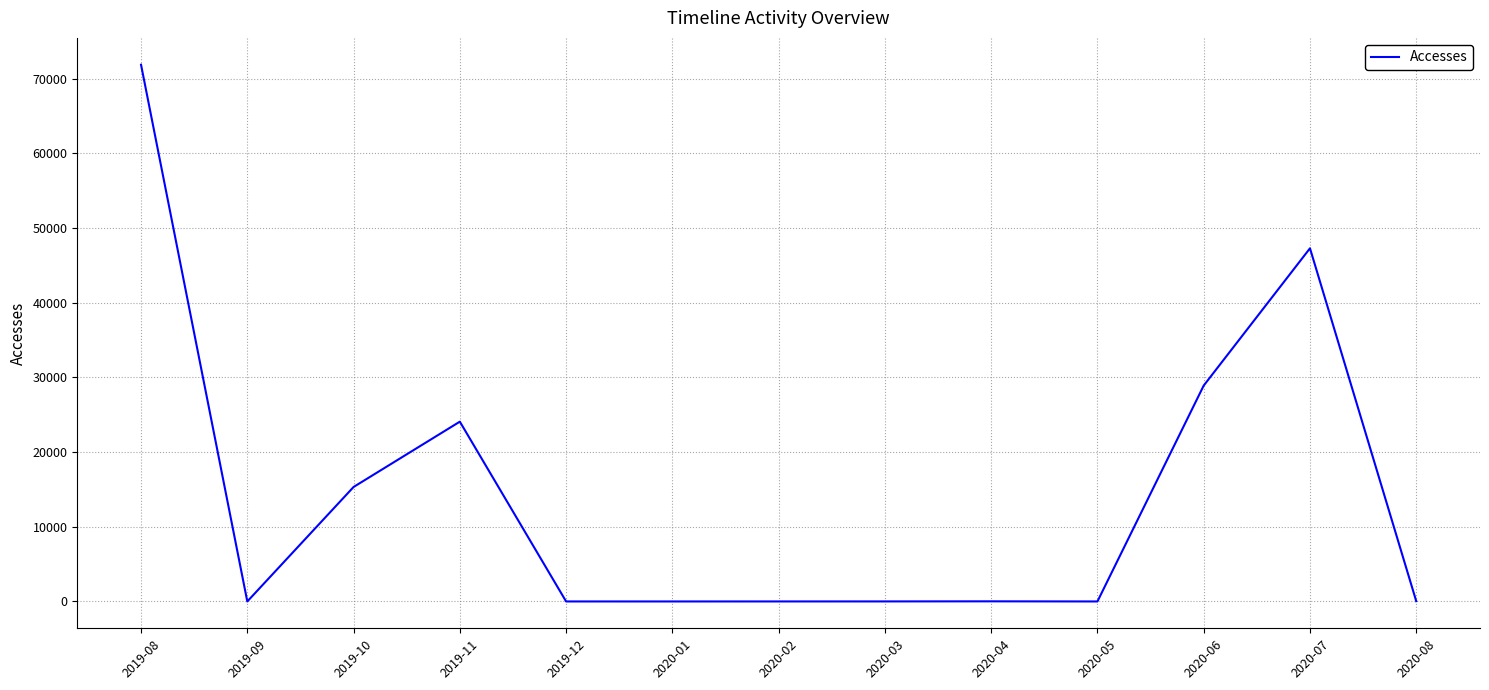

Is this an area chart (filled region under the line)?

No